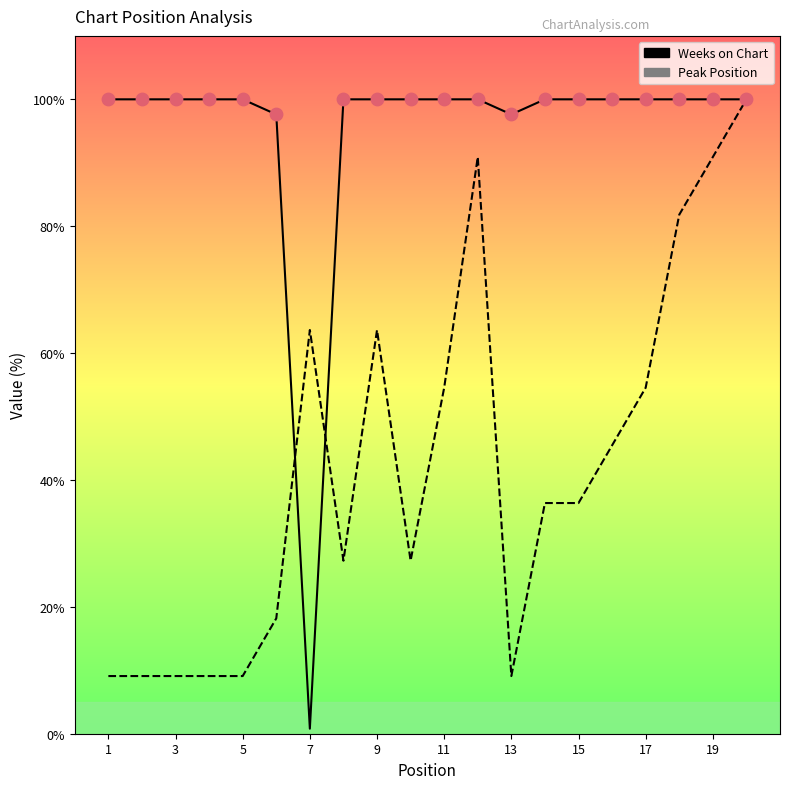

Which series has the widest spread of Y values?

Weeks on Chart